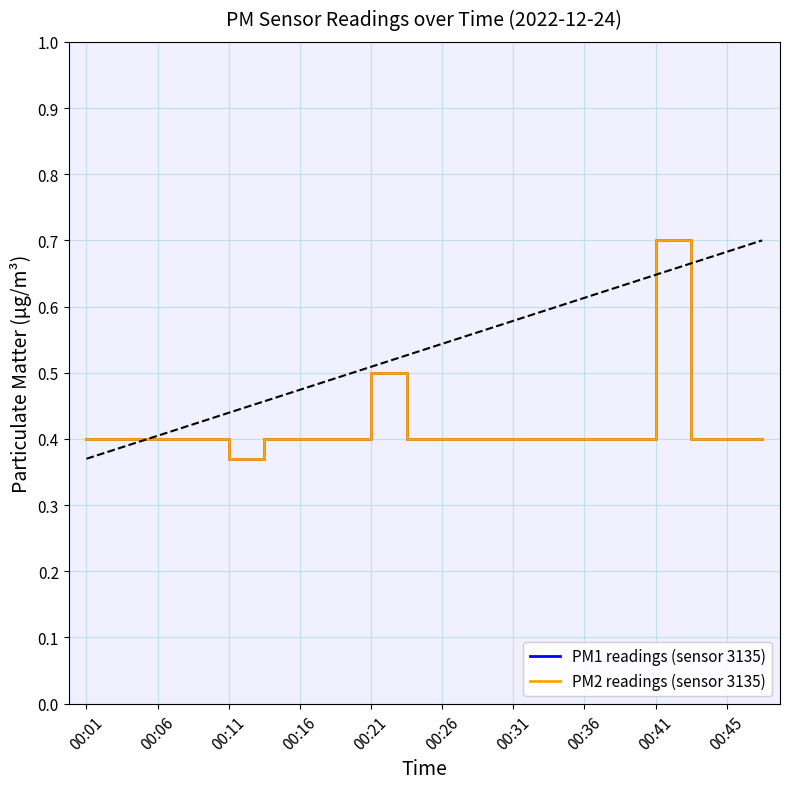

True or false: PM2 readings (sensor 3135) and PM1 readings (sensor 3135) intersect in this chart.

False